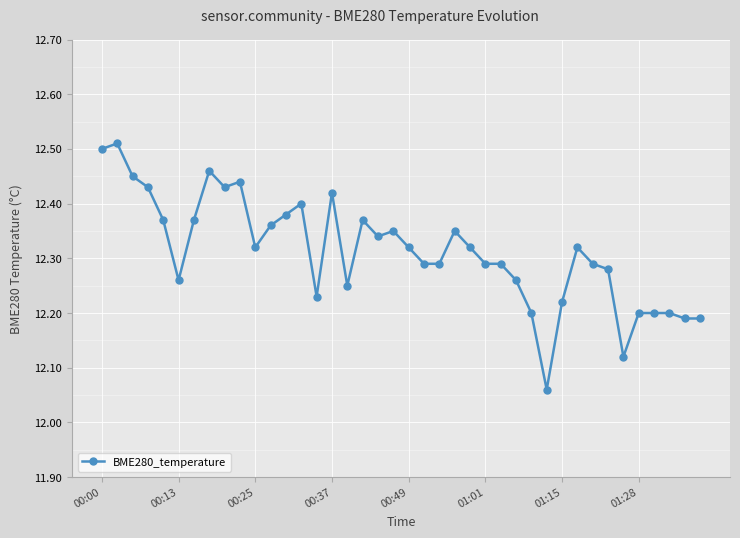

Count the values in the range 12 to 13.

40